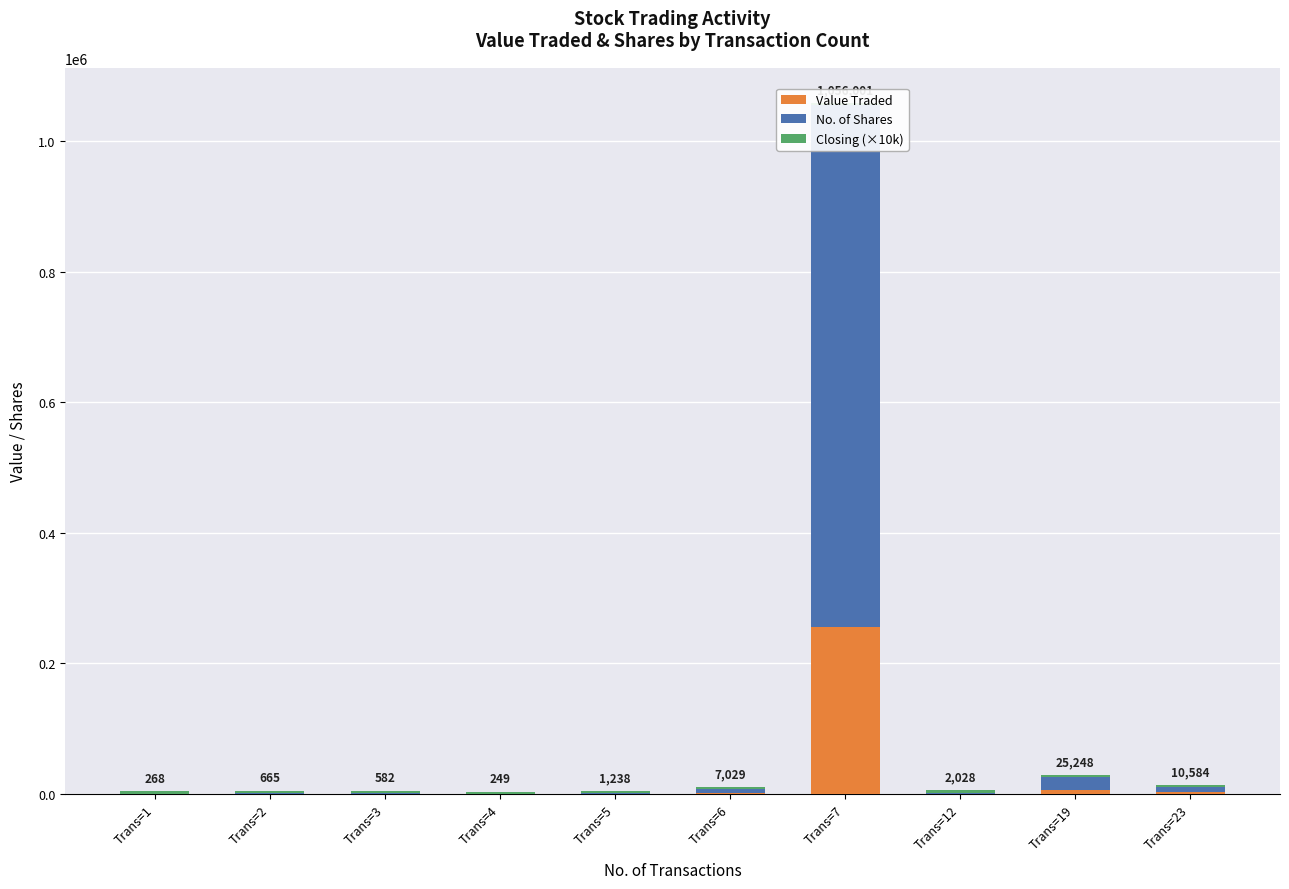

Which series changed the most between Trans=1 and Trans=12?

No. of Shares